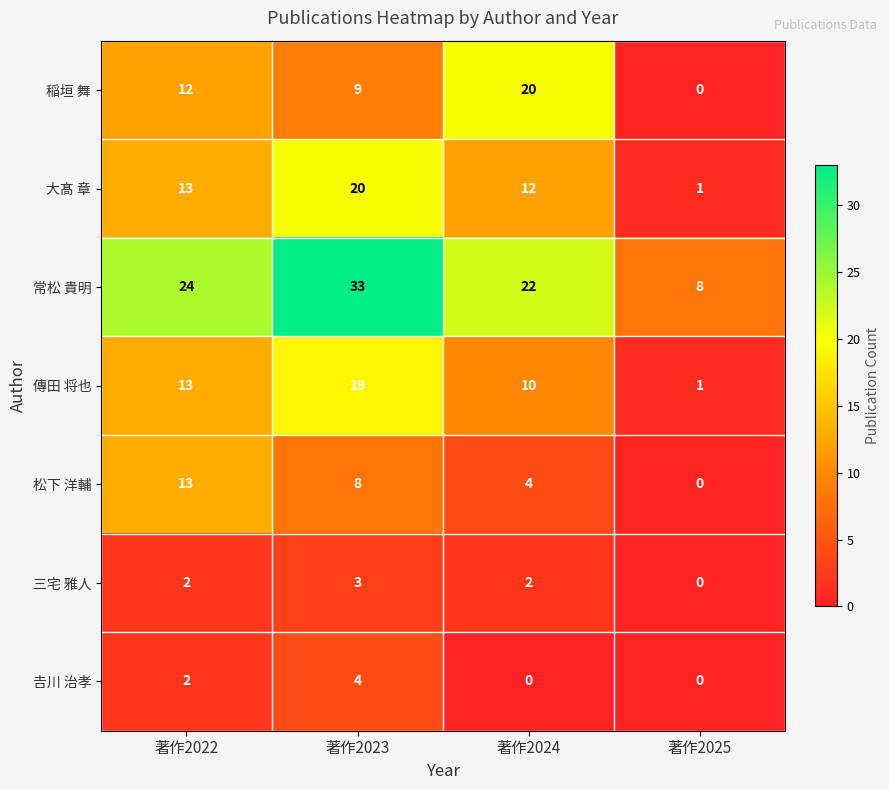

How many series are shown in this chart?

7